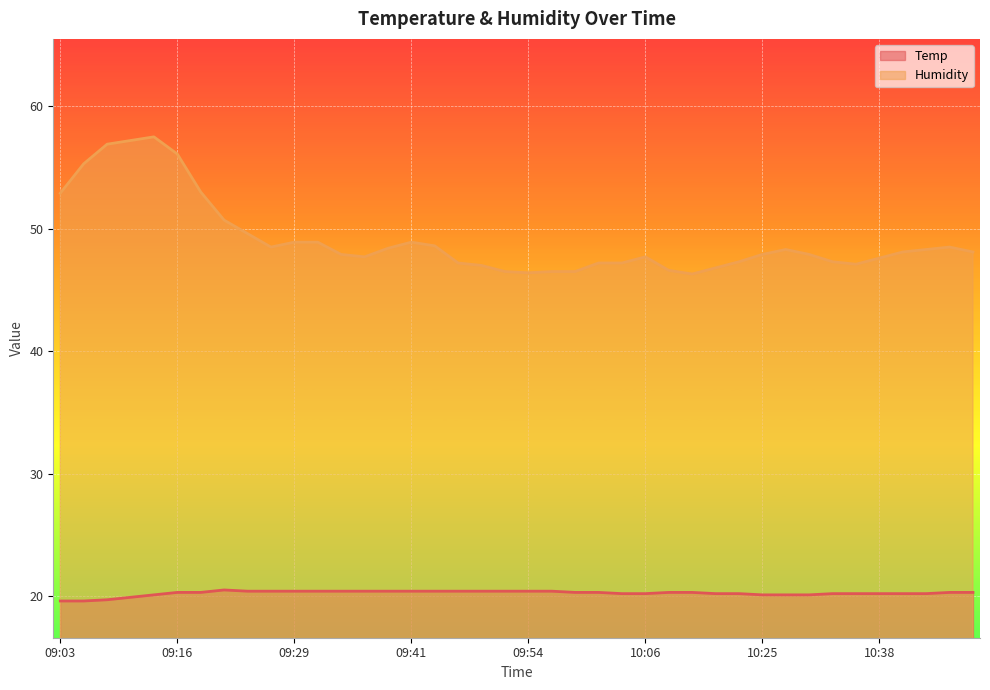

True or false: Humidity and Temp cross at least once.

False